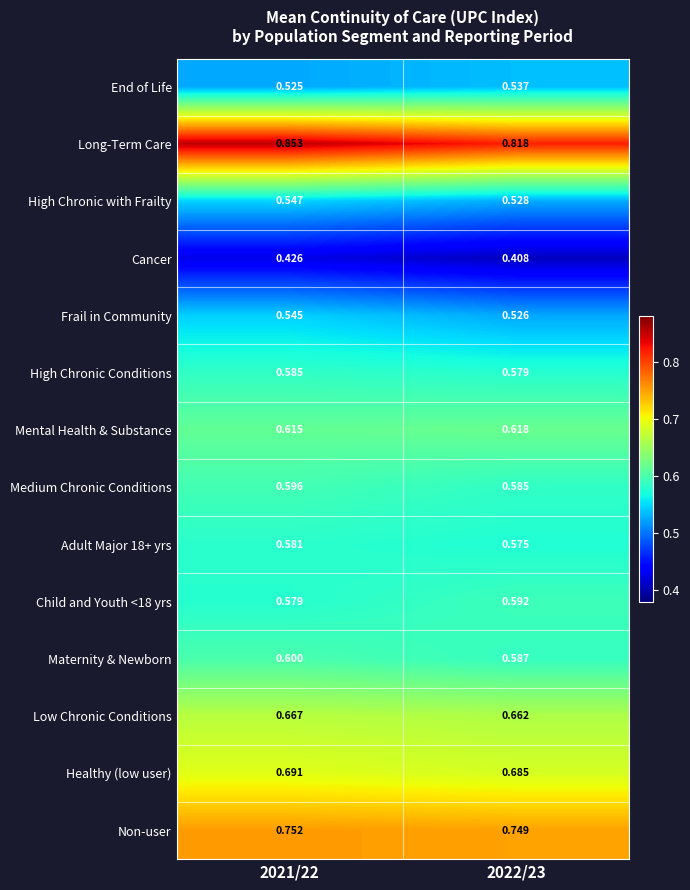

Which series has the largest total across all categories?

Long-Term Care